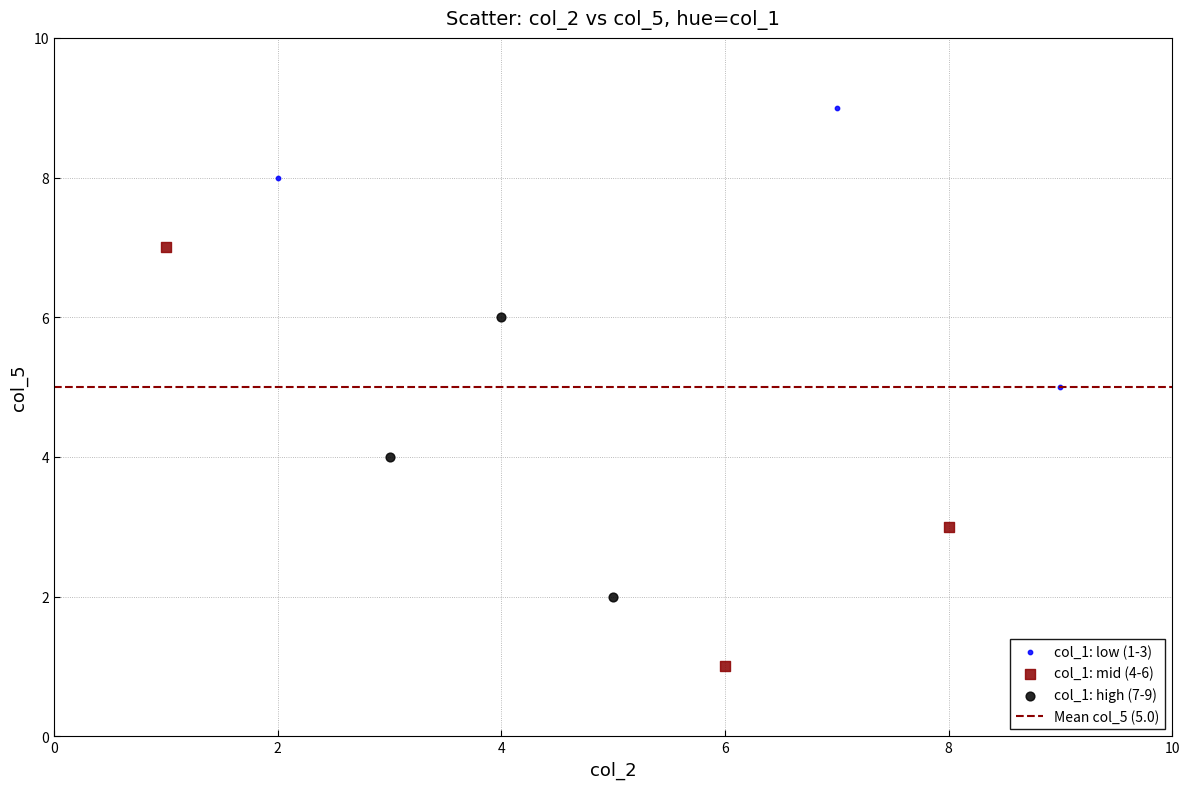

Which series contains the highest Y value?

col_1: low (1-3)